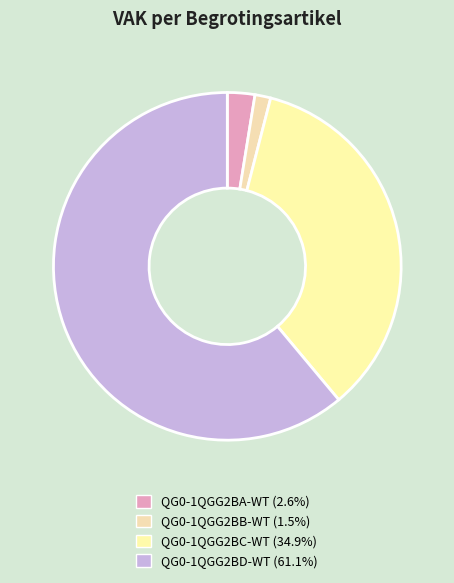

To the nearest percent, what is the average slice percentage?

25%